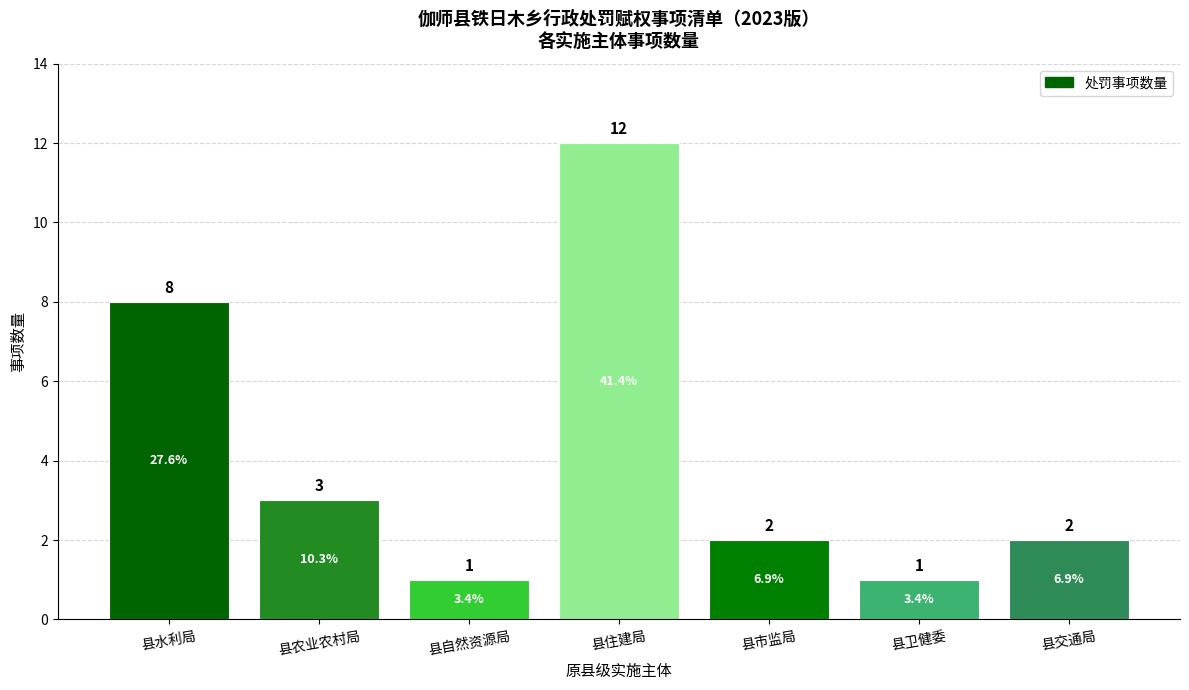

What is the change in value from 县住建局 to 县交通局?

-10